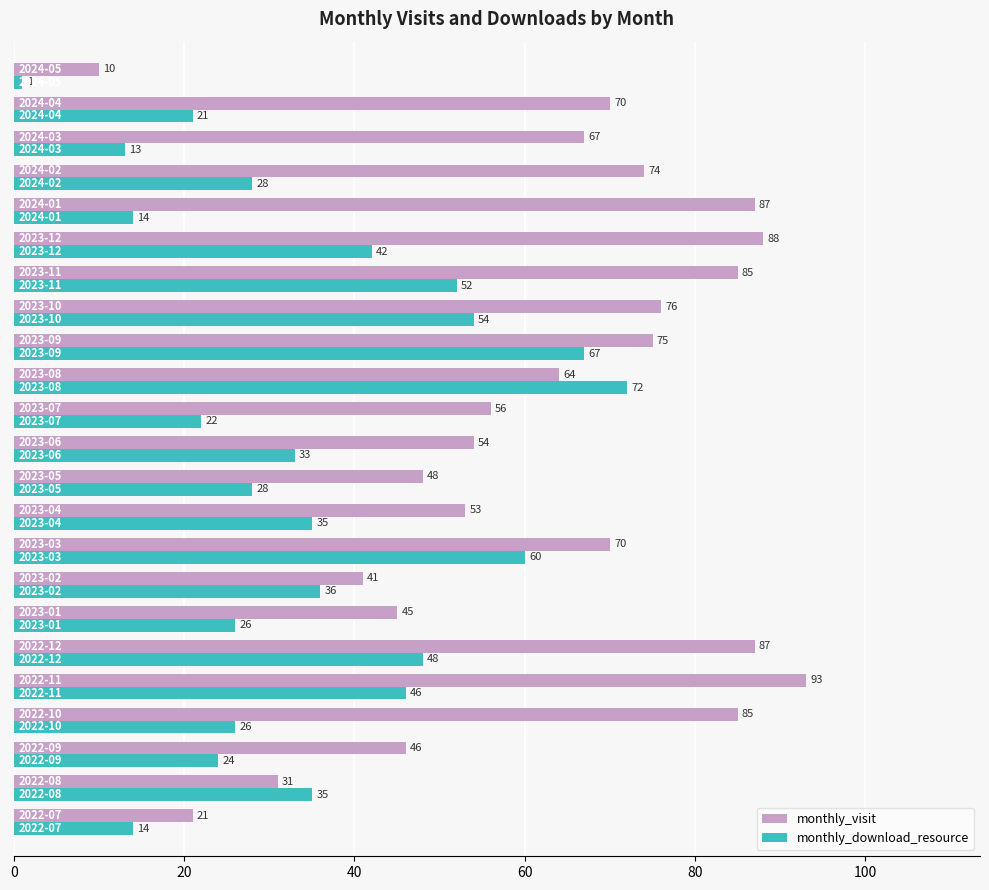

Rank the series by their average value, from highest to lowest.

monthly_visit, monthly_download_resource